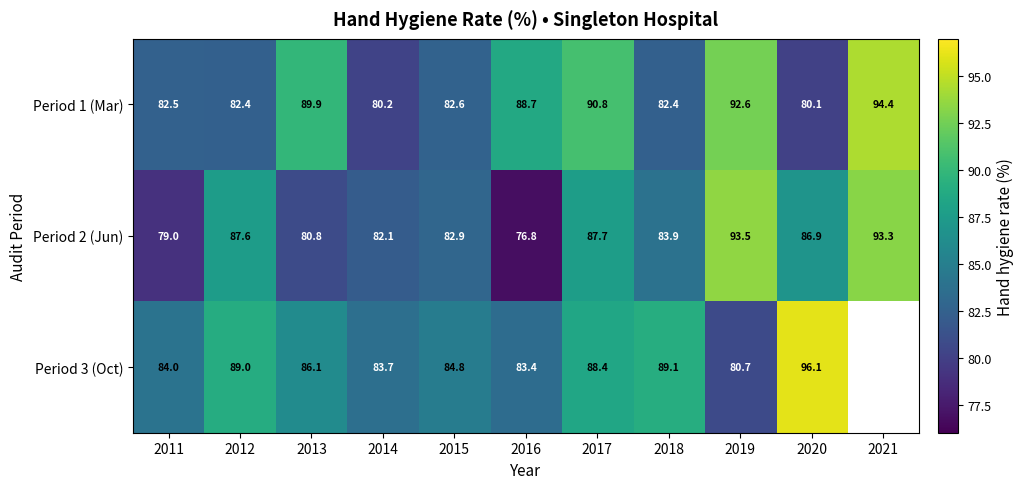

What is the difference between the highest and lowest values at 2013?

9.1